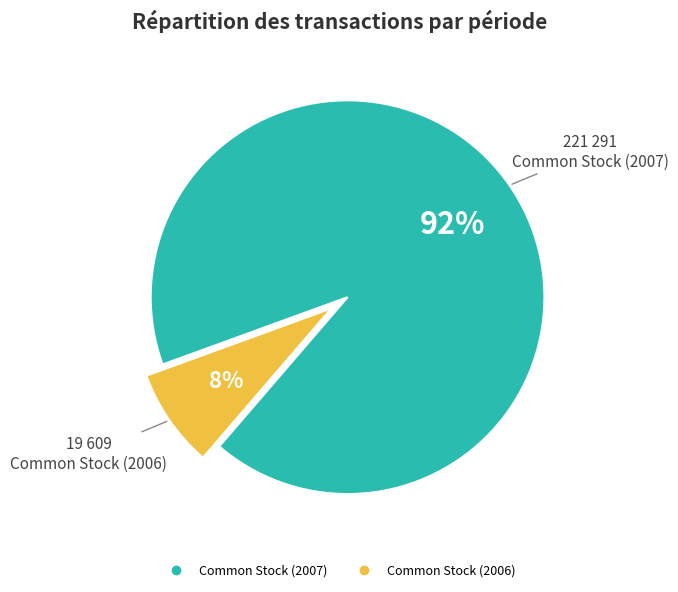

Is there any slice that represents more than half of the pie?

Yes